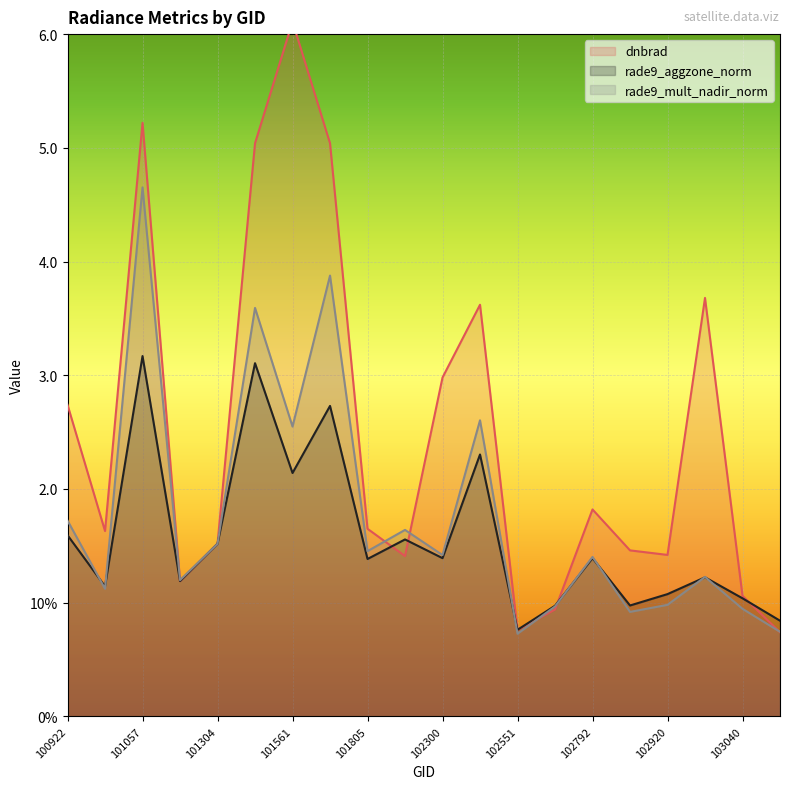

Reading left to right, what are all the values shown in this chart?

dnbrad: 2.7	1.6	5.2	1.2	1.5	5.0	6.1	5.0	1.6	1.4	3.0	3.6	0.8	0.9	1.8	1.5	1.4	3.7	1.1	0.7
rade9_aggzone_norm: 1.6	1.1	3.2	1.2	1.5	3.1	2.1	2.7	1.4	1.6	1.4	2.3	0.8	1.0	1.4	1.0	1.1	1.2	1.0	0.8
rade9_mult_nadir_norm: 1.7	1.1	4.7	1.2	1.5	3.6	2.5	3.9	1.5	1.6	1.4	2.6	0.7	1.0	1.4	0.9	1.0	1.2	0.9	0.7